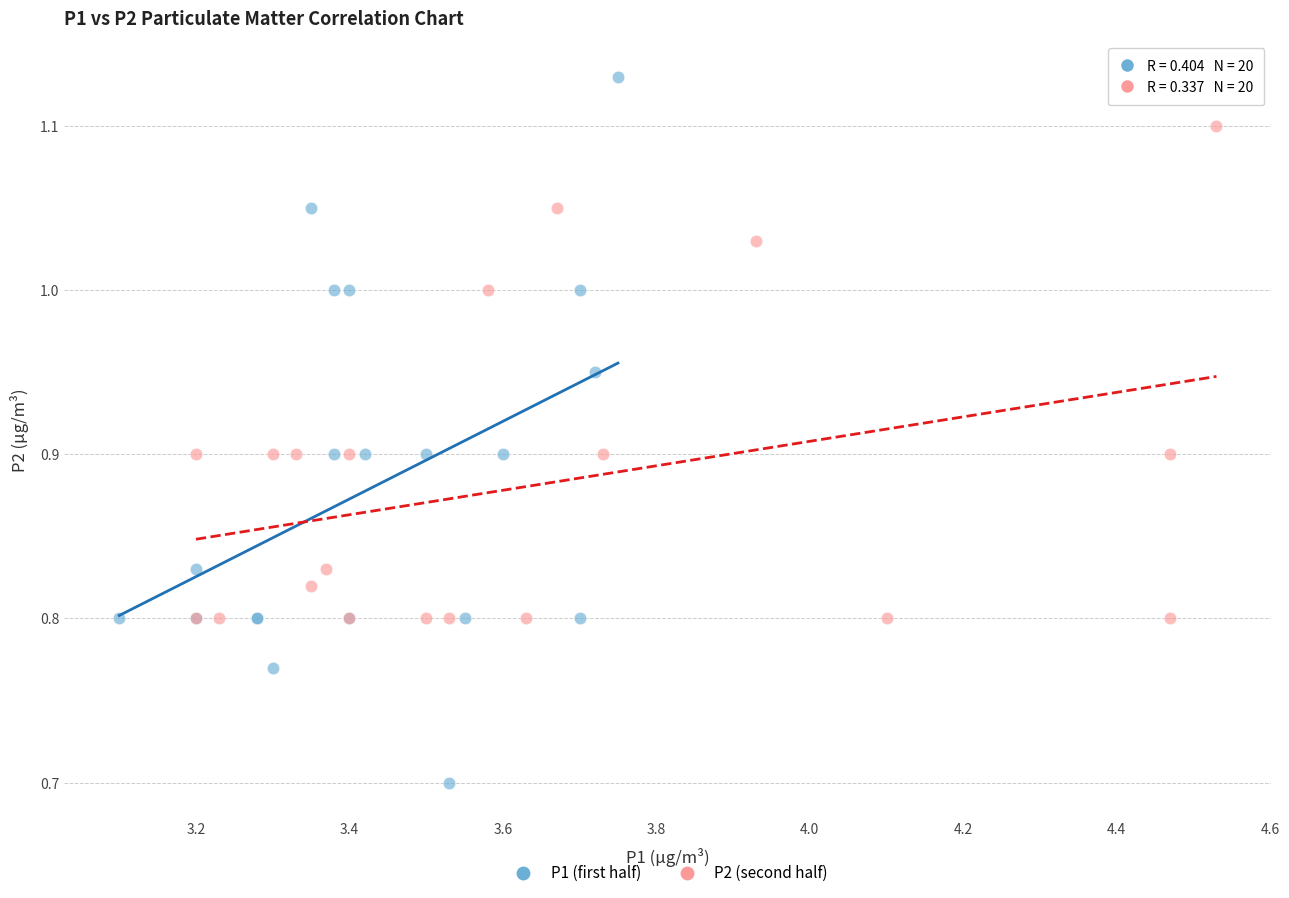

Which series has the widest spread of Y values?

P1 (first half)